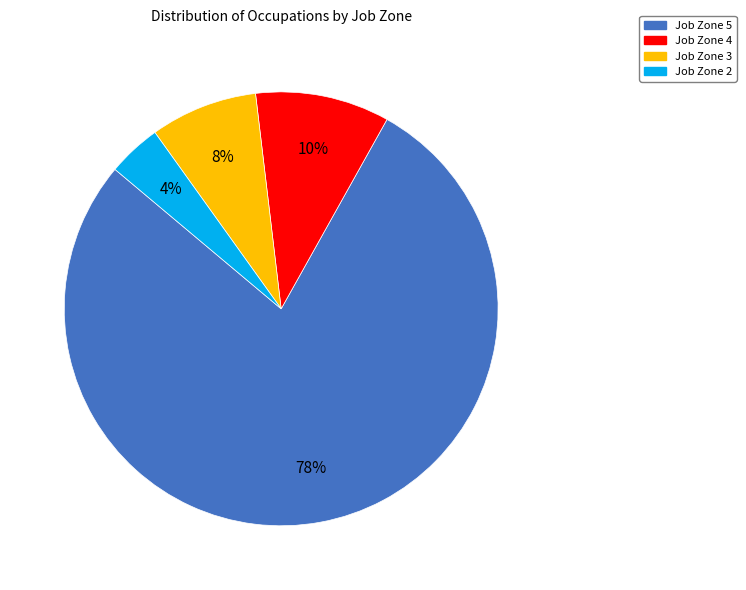

Between Job Zone 2 and Job Zone 4, which is larger?

Job Zone 4